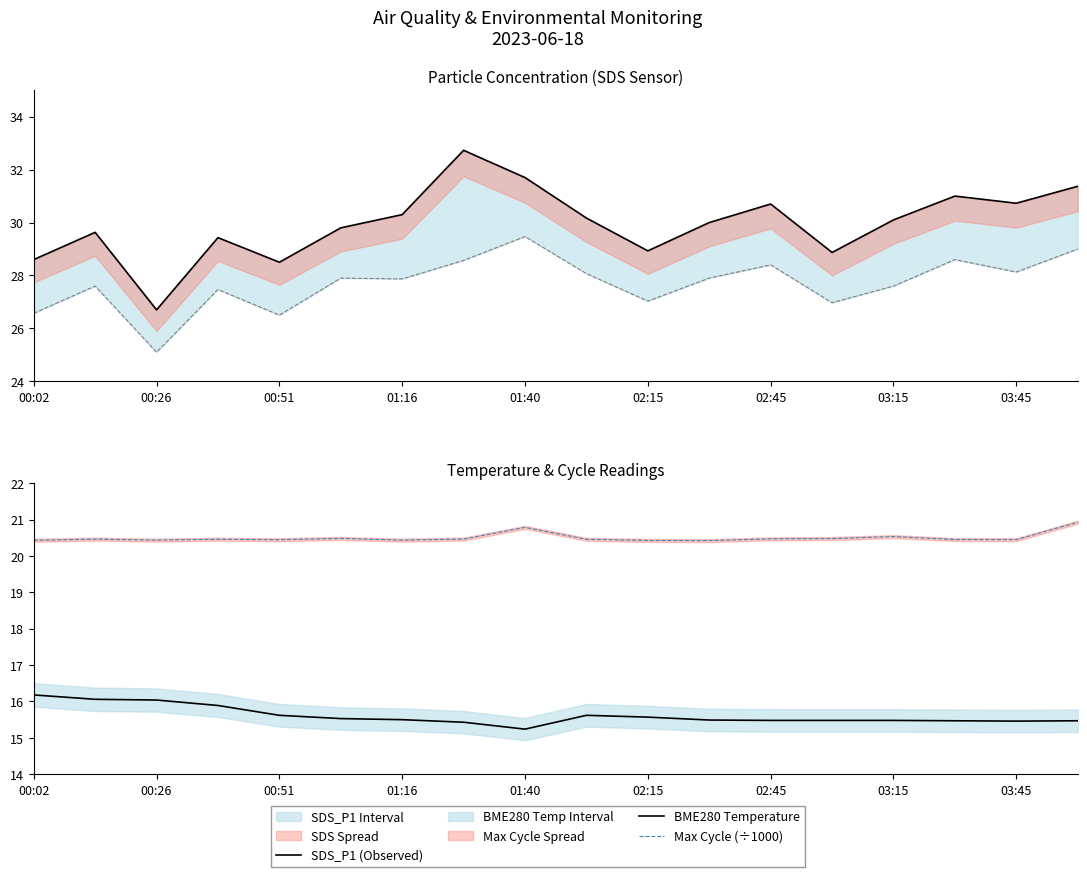

Which series has the widest spread of values?

SDS_P1 (Observed)